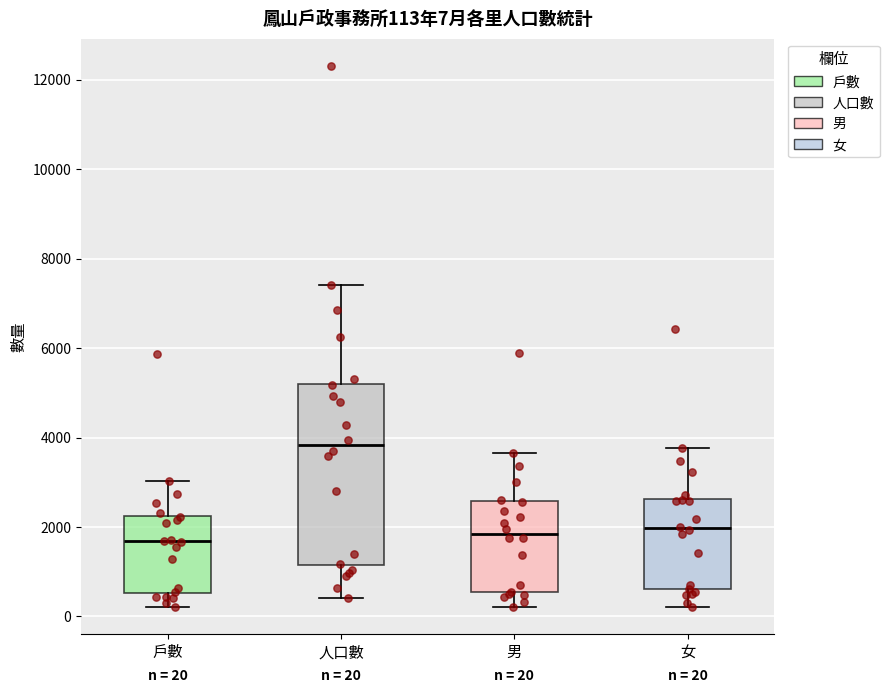

Which box has the highest median line?

人口數